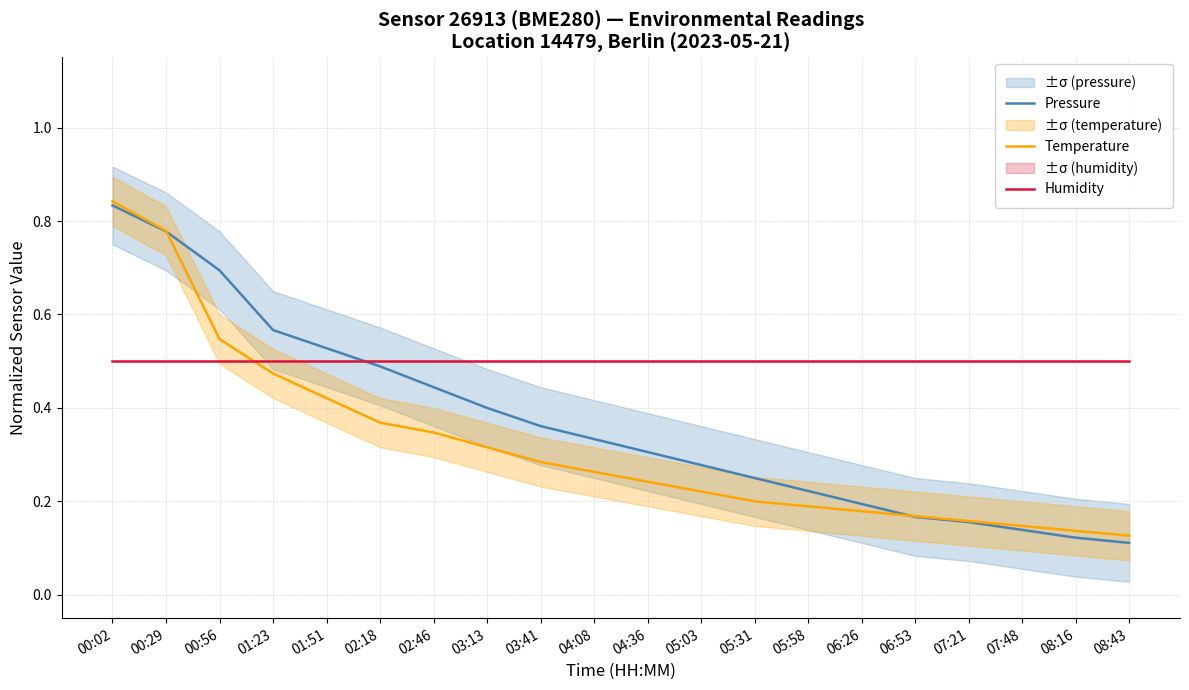

What is the total value across all series at 00:02?

2.2